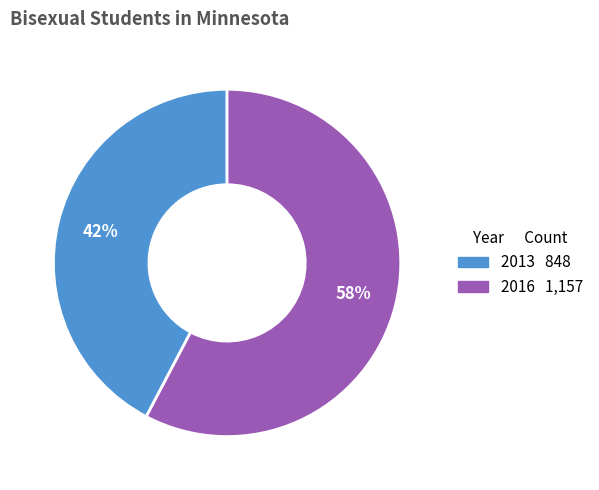

What percentage is the 2016 slice, to the nearest percent?

58%